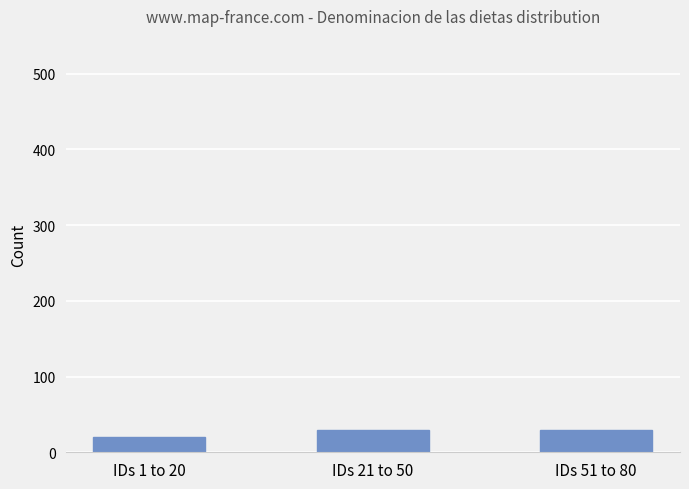

What is the label of the 2nd bar from the right?

IDs 21 to 50